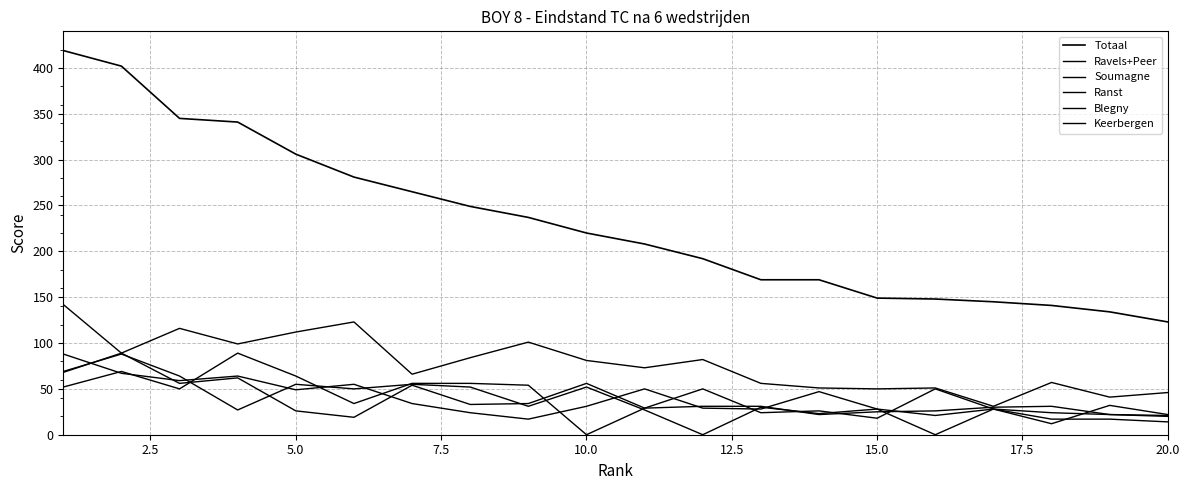

True or false: Ravels+Peer and Keerbergen intersect in this chart.

False